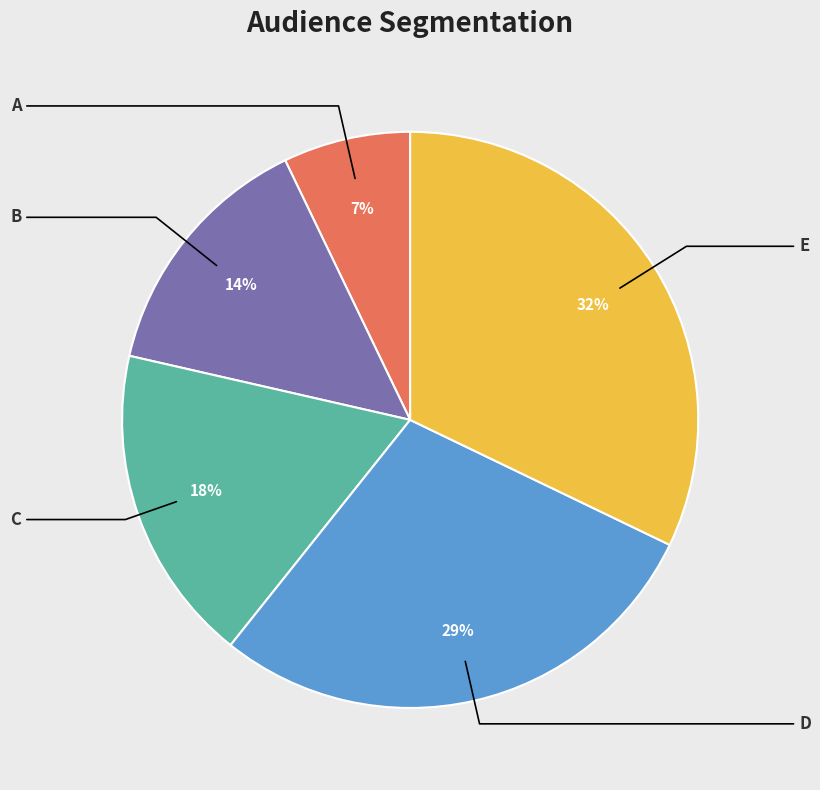

Does any single category account for the majority?

No